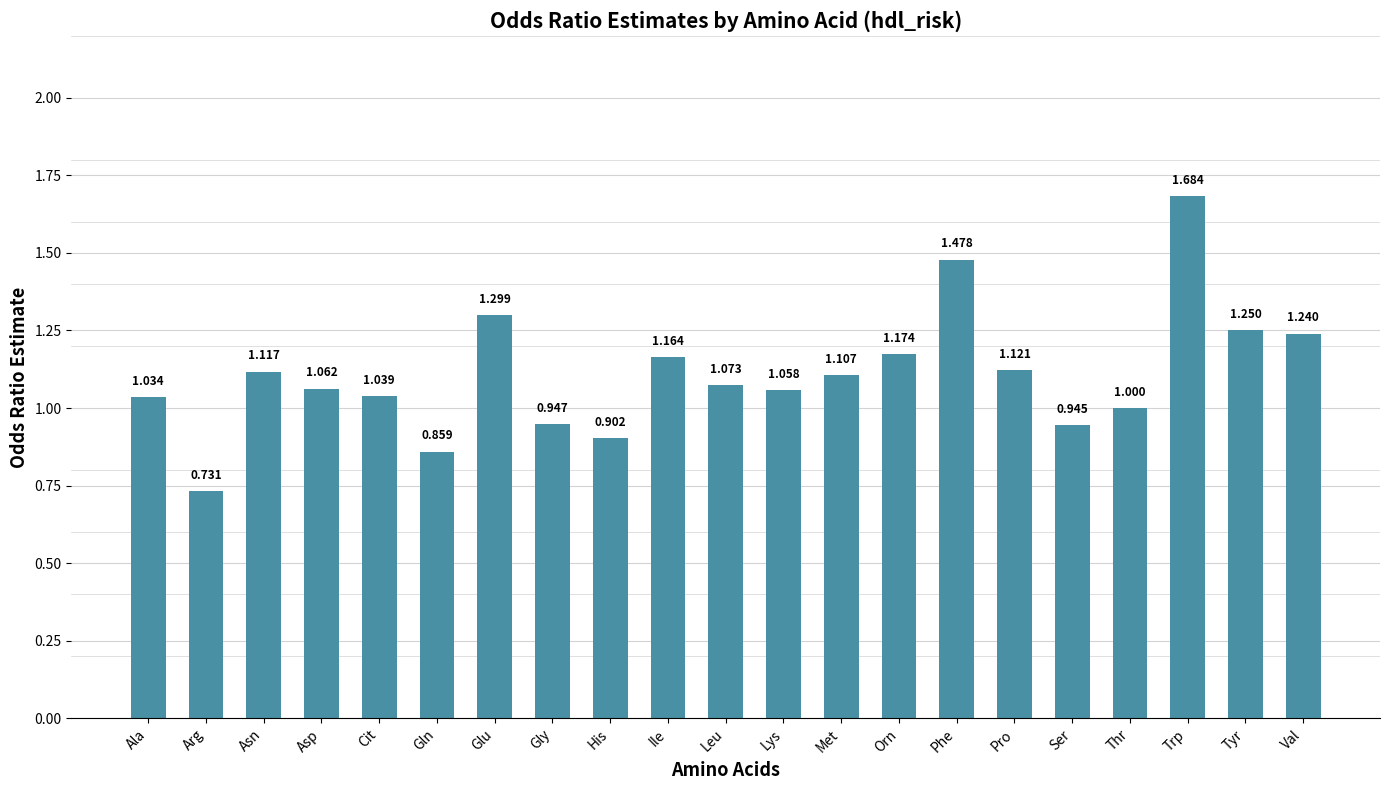

How many data points are less than 1?

5